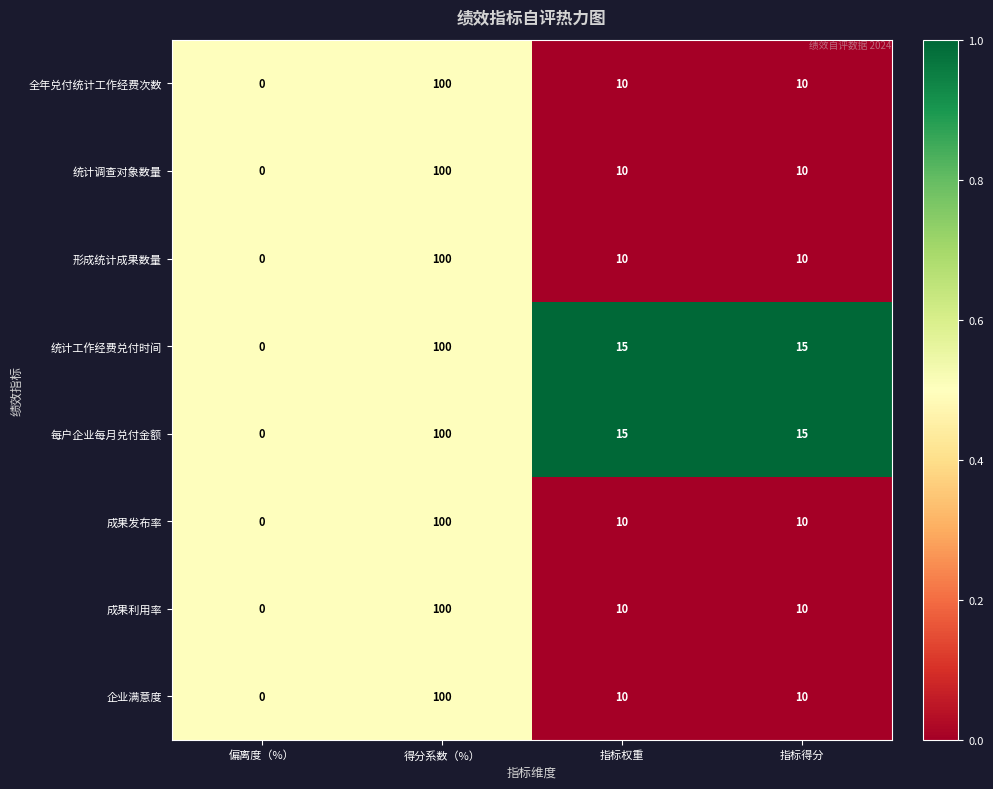

At which category is the sum across all series the highest?

得分系数（%）